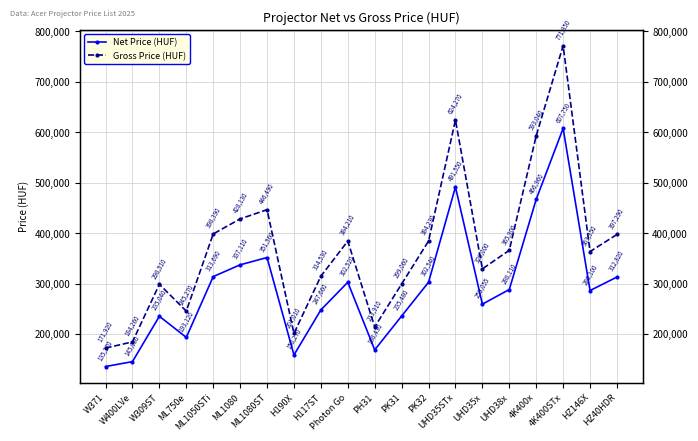

What is the sum of all Gross Price (HUF) values?

7414620